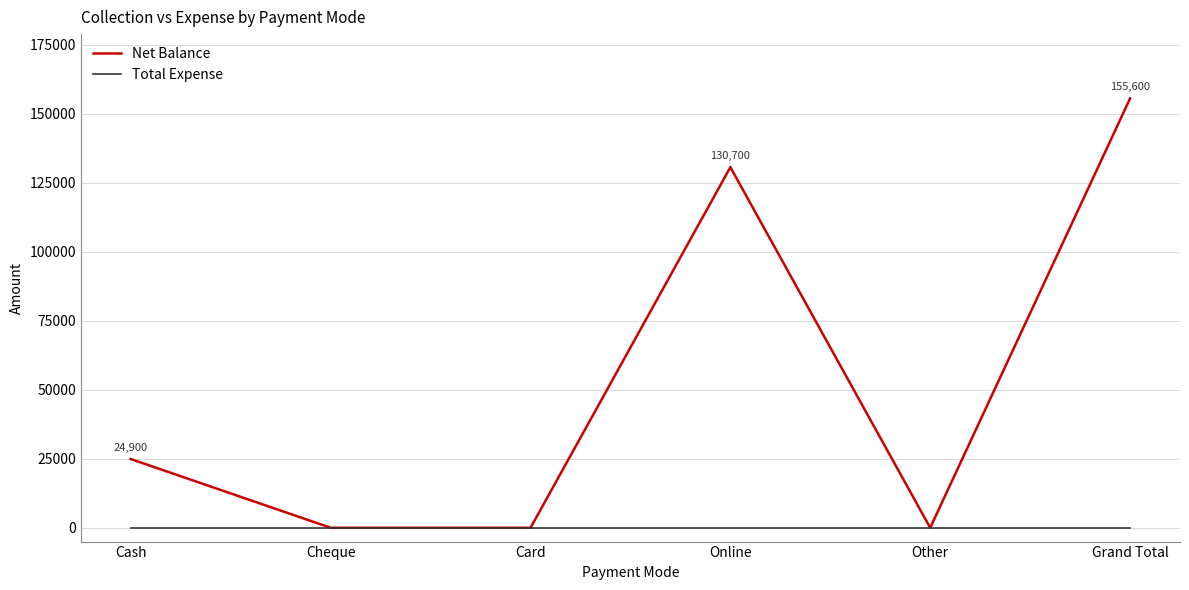

At which category does the chart reach its peak across all series?

Grand Total